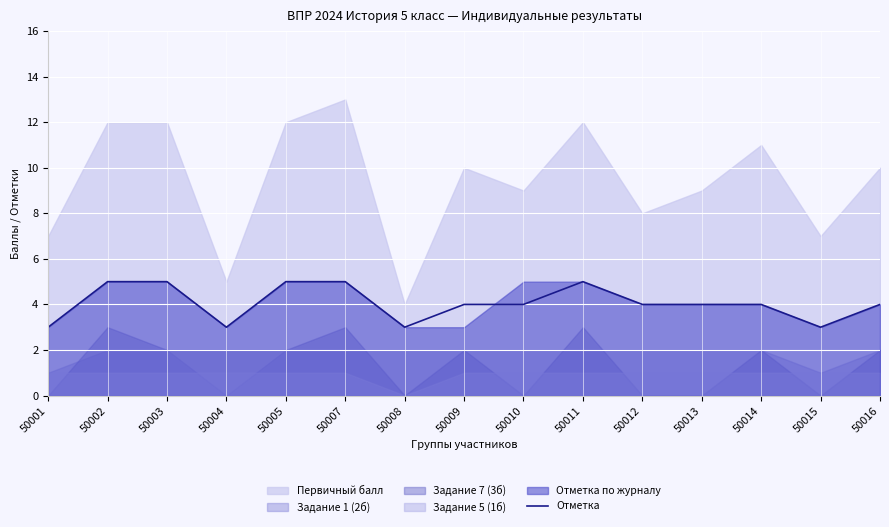

At which category does the data reach its first local peak?

50011